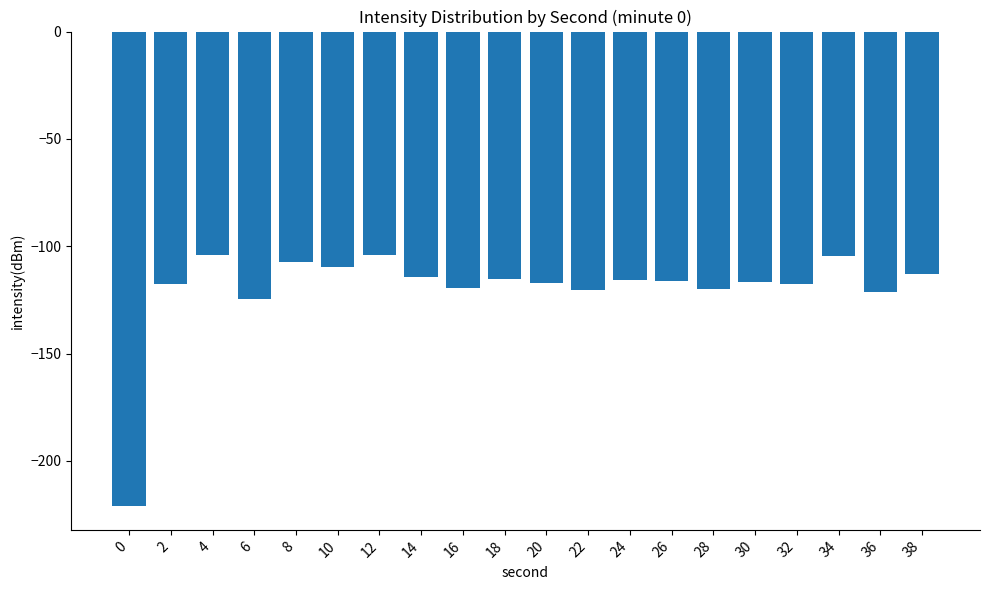

What is the difference between the values at 6 and 8?

17.2